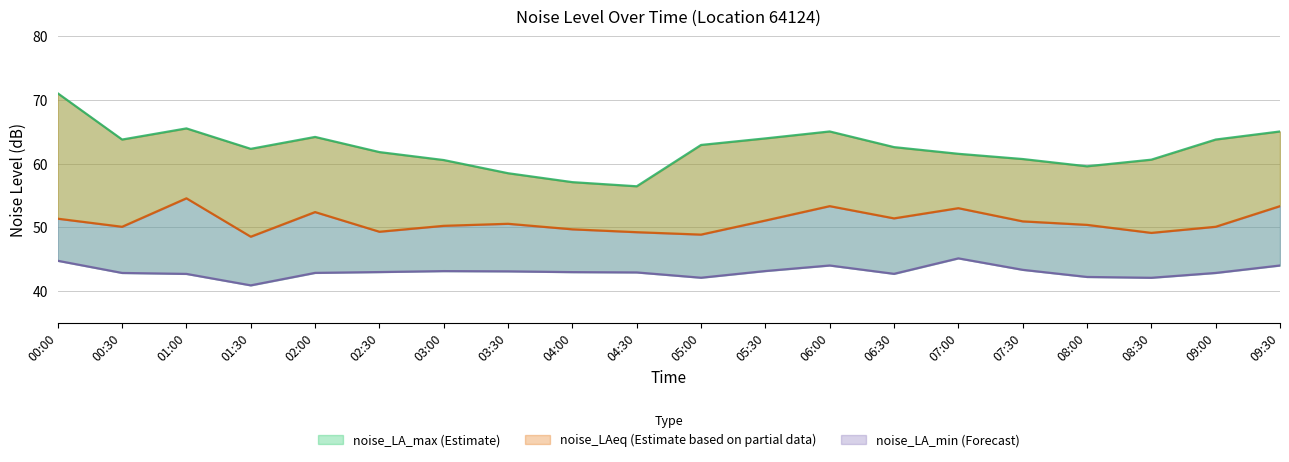

Is the value of noise_LA_max at 09:30 greater than the value of noise_LAeq at 00:30?

Yes